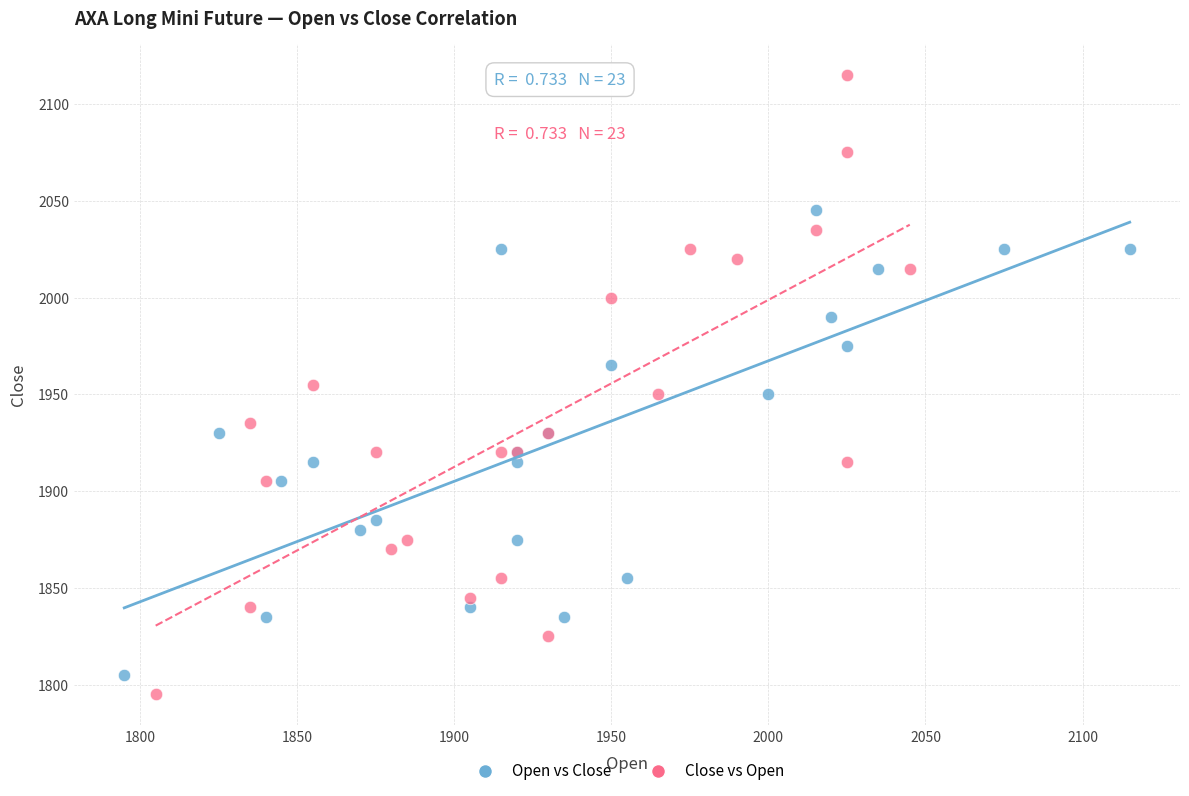

Which series reaches the minimum Y coordinate?

Close vs Open